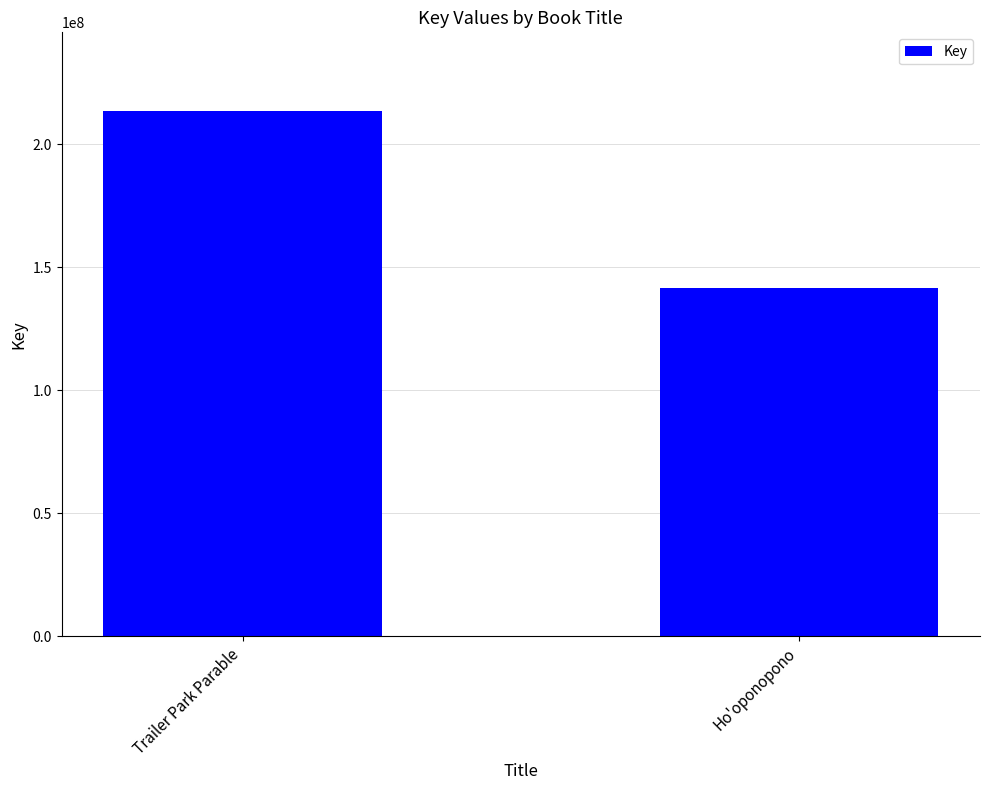

Does the chart contain stacked bars?

No